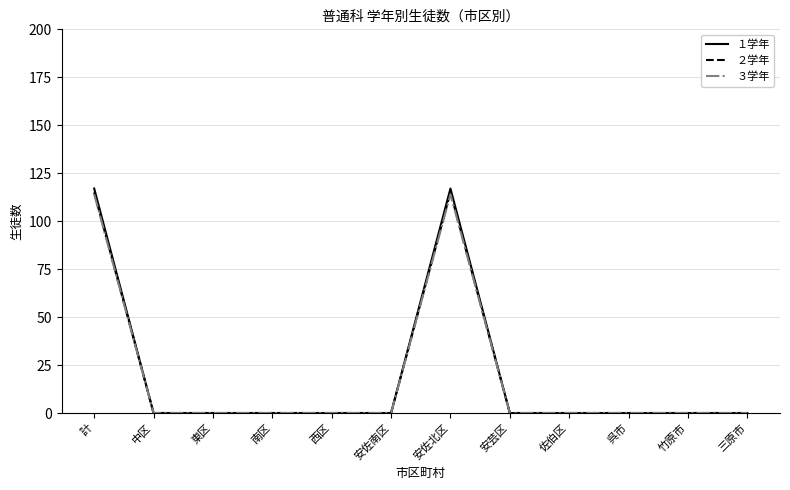

Is it true that ２学年 equals 0 at 三原市?

True